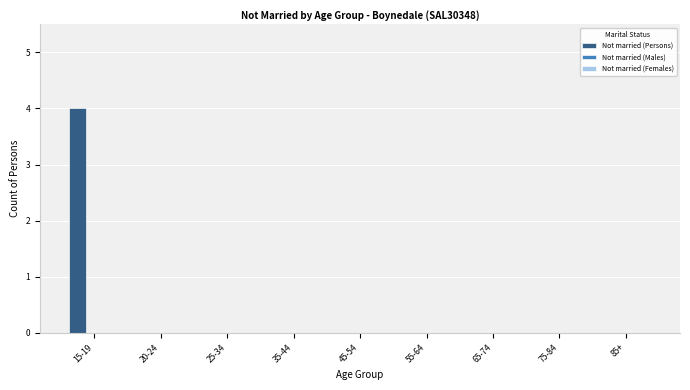

Reading left to right, what are all the values shown in this chart?

15-19=4	20-24=0	25-34=0	35-44=0	45-54=0	55-64=0	65-74=0	75-84=0	85+=0